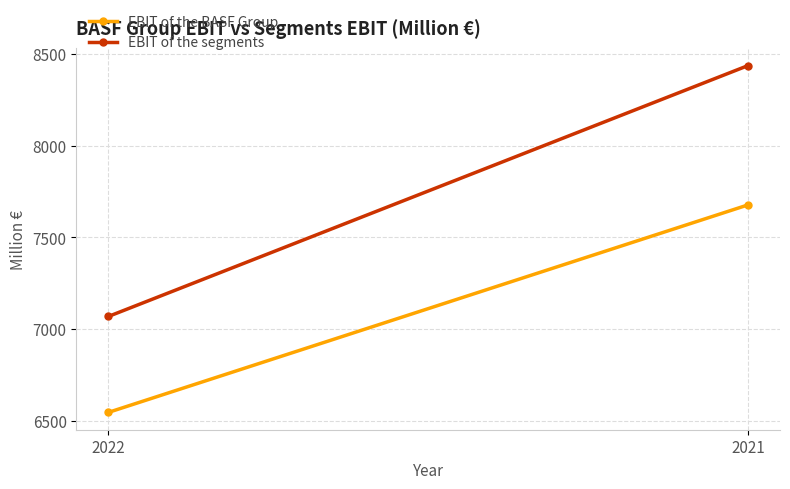

How many data points in EBIT of the segments are less than 8435?

1